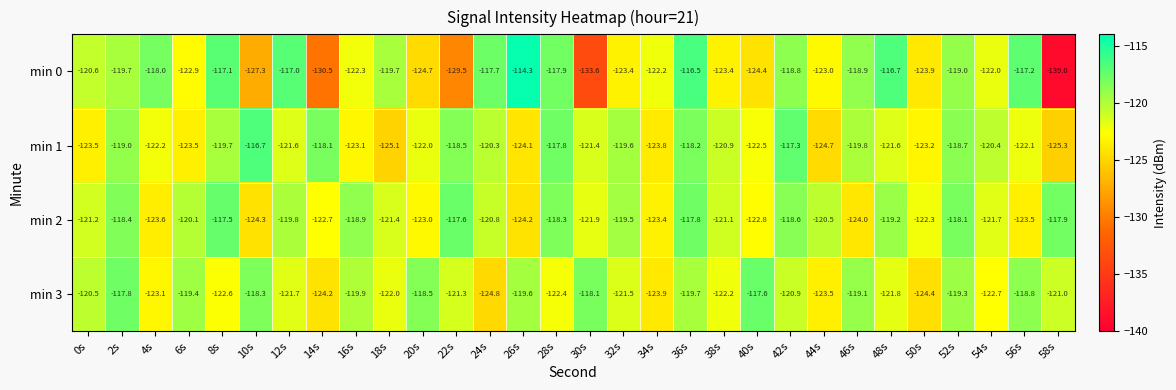

Which series has the widest spread of values?

min 0